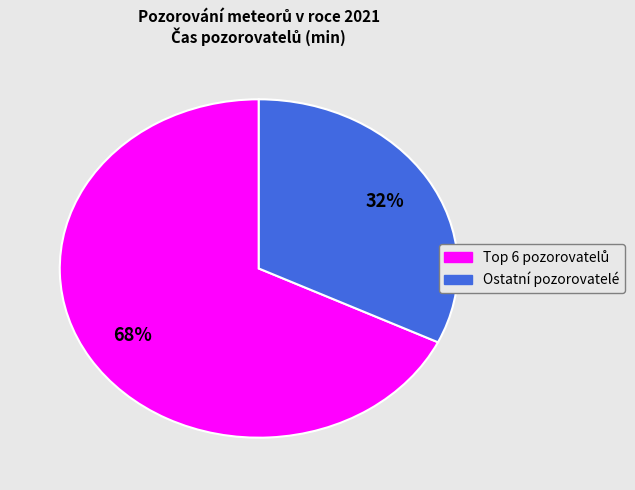

Is there any slice that represents more than half of the pie?

Yes